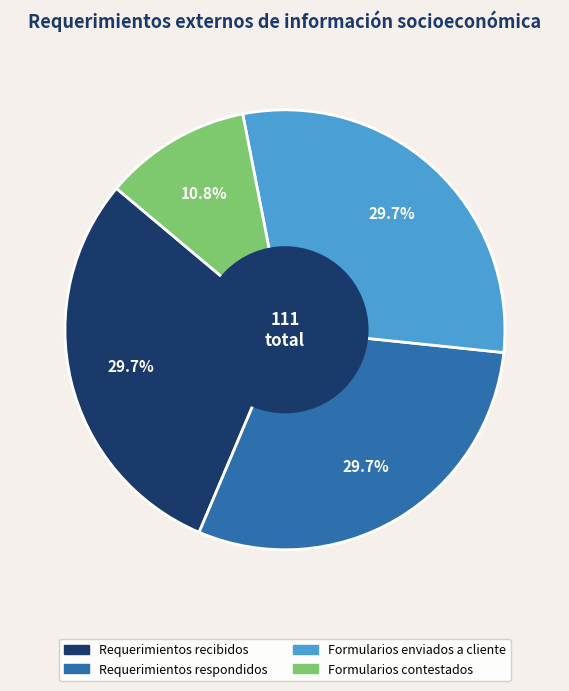

Is it true that Requerimientos recibidos is 22% of the pie?

False